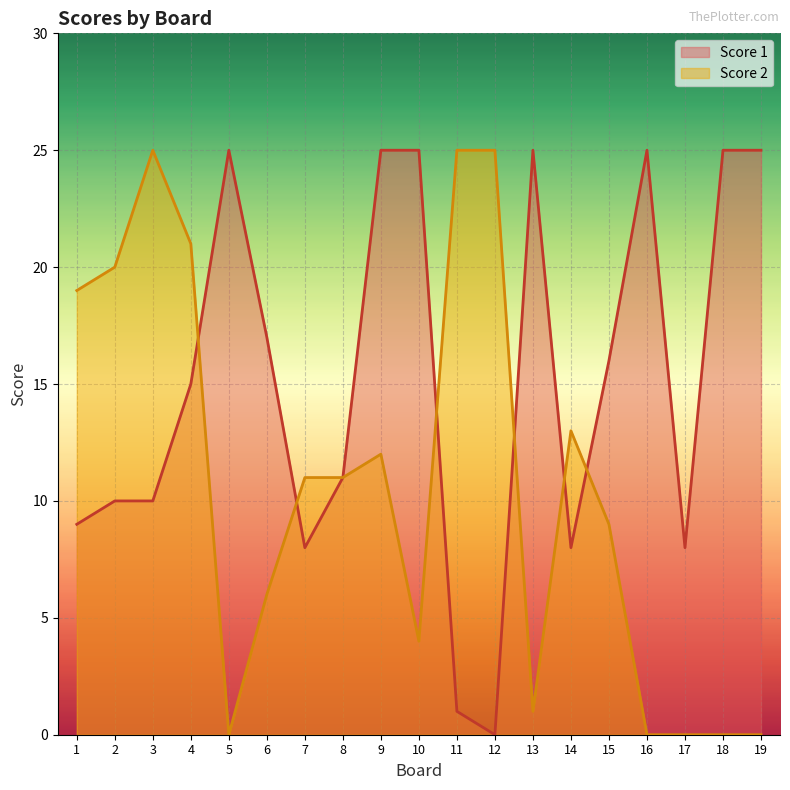

Does the chart display data point markers on the line(s)?

No